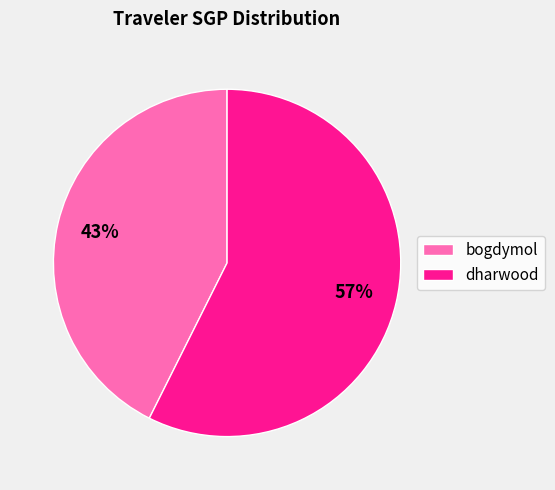

Does any single category account for the majority?

Yes